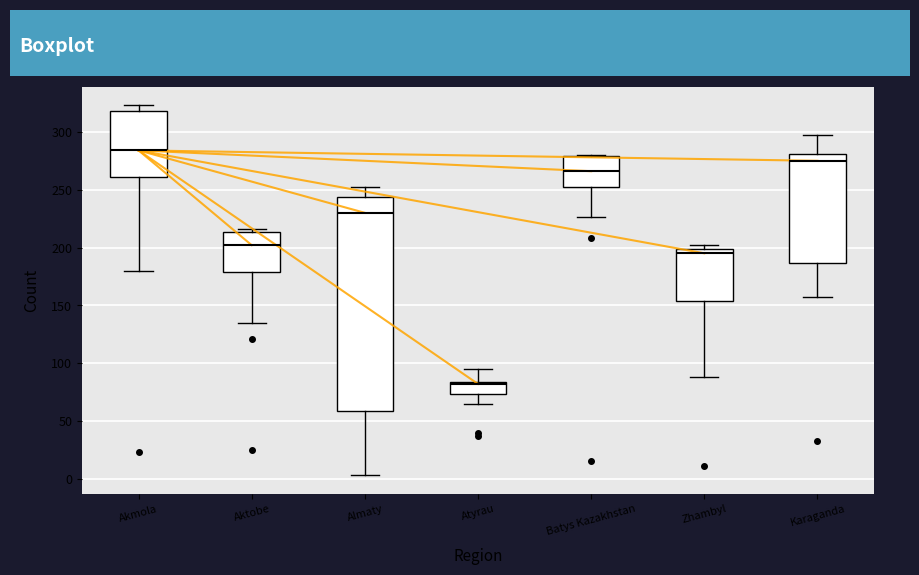

Comparing the boxes themselves (not the whiskers), which one is the tallest?

Almaty